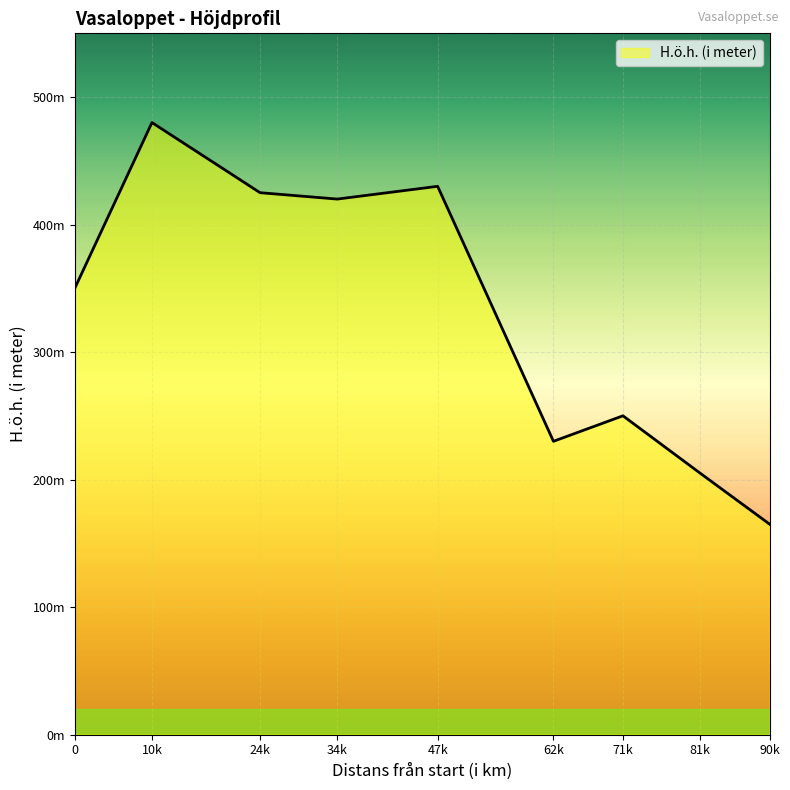

Which label corresponds to the smallest value in the chart?

90k